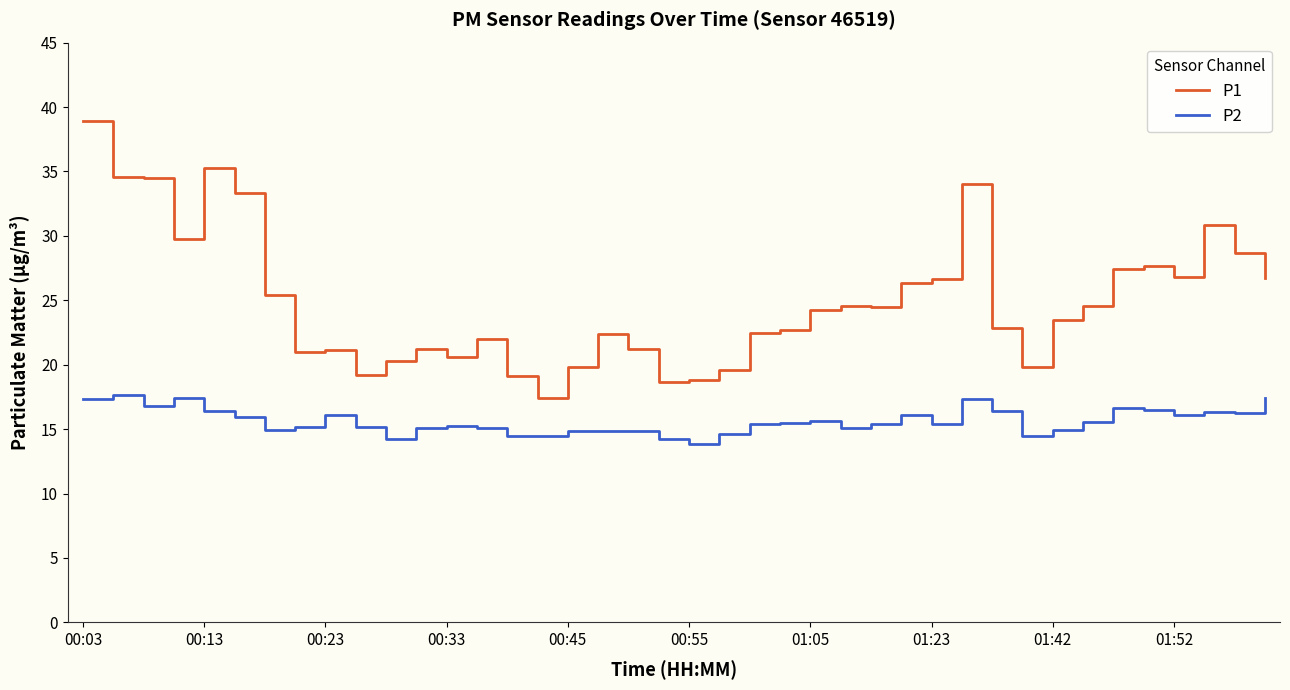

What is the maximum value for P2?

17.6